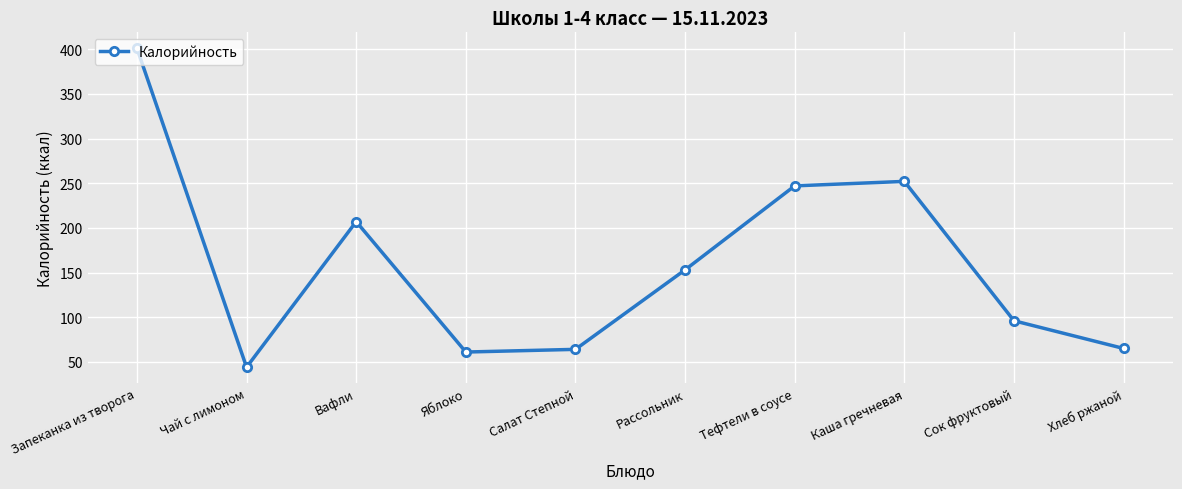

What is the difference between the values at Сок фруктовый and Чай с лимоном?

52